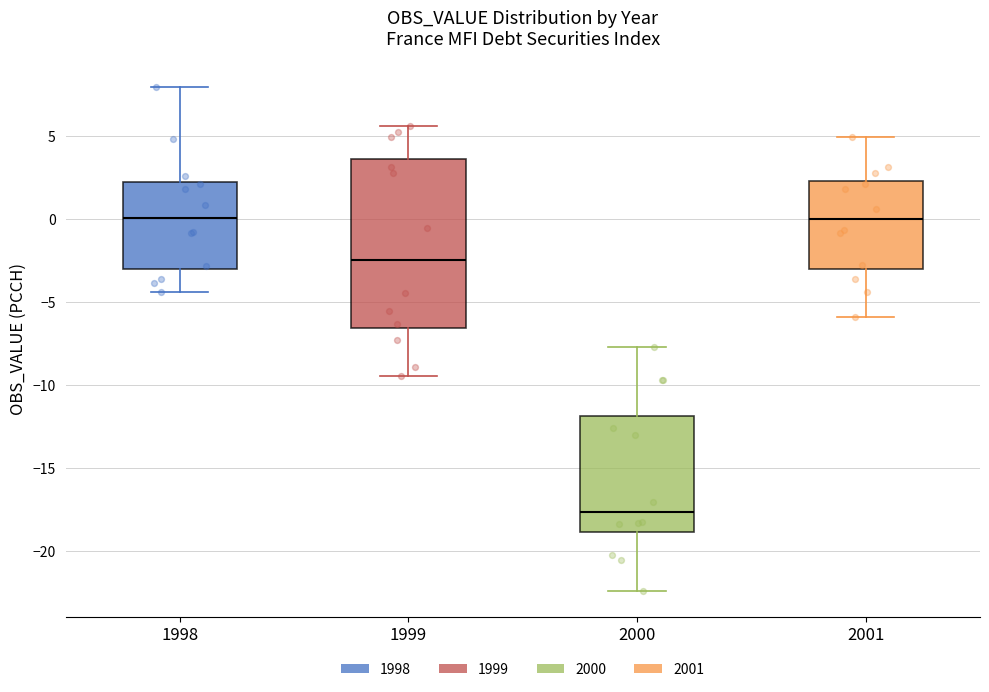

Reading left to right, transcribe this box plot: for each box, give where its median line is, the range the box spans, and where its two whiskers end, as read against the y-axis. The values are not printed on the chart, so give them approximately, as read against the axis.

1998: median 0.0, box -3.0 to 2.5, whiskers -4.5 to 8.0
1999: median -2.5, box -6.5 to 3.5, whiskers -9.5 to 5.5
2000: median -17.5, box -19.0 to -12.0, whiskers -22.5 to -7.5
2001: median 0.0, box -3.0 to 2.5, whiskers -6.0 to 5.0